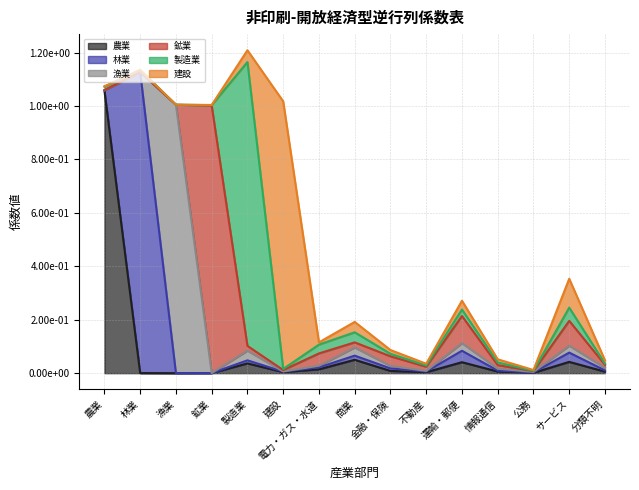

At how many categories does at least one series exceed 0?

15